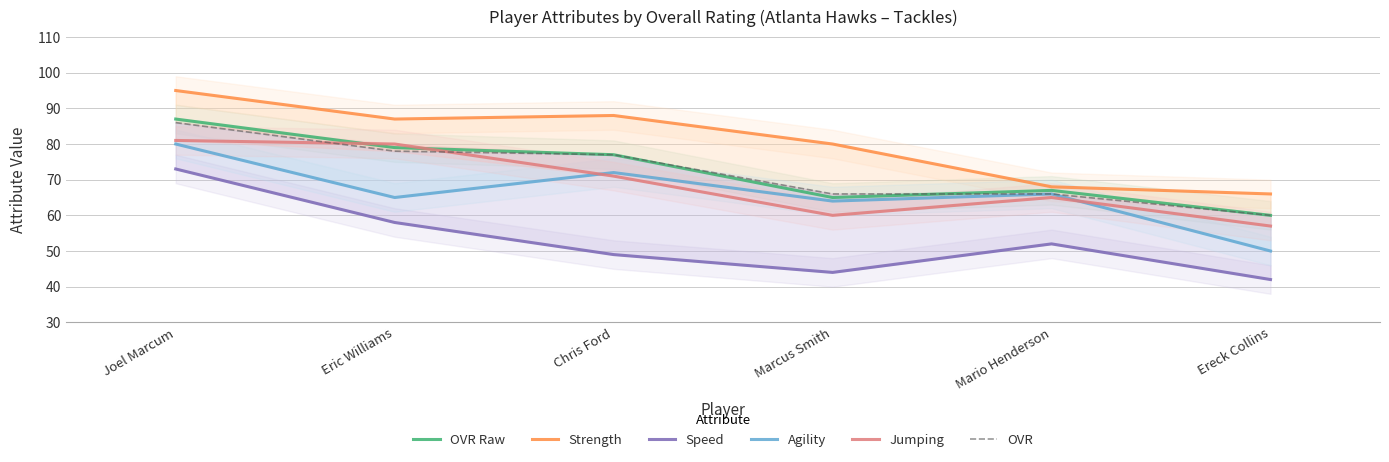

How many times do OVR Raw and Jumping cross each other?

2